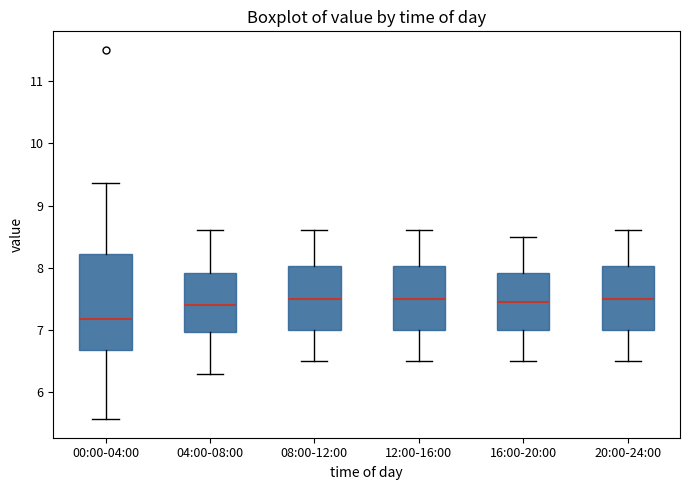

Reading left to right, transcribe this box plot: for each box, give where its median line is, the range the box spans, and where its two whiskers end, as read against the y-axis. The values are not printed on the chart, so give them approximately, as read against the axis.

00:00-04:00: median 7.2, box 6.7 to 8.2, whiskers 5.6 to 9.4
04:00-08:00: median 7.4, box 7.0 to 7.9, whiskers 6.3 to 8.6
08:00-12:00: median 7.5, box 7.0 to 8.0, whiskers 6.5 to 8.6
12:00-16:00: median 7.5, box 7.0 to 8.0, whiskers 6.5 to 8.6
16:00-20:00: median 7.5, box 7.0 to 7.9, whiskers 6.5 to 8.5
20:00-24:00: median 7.5, box 7.0 to 8.0, whiskers 6.5 to 8.6